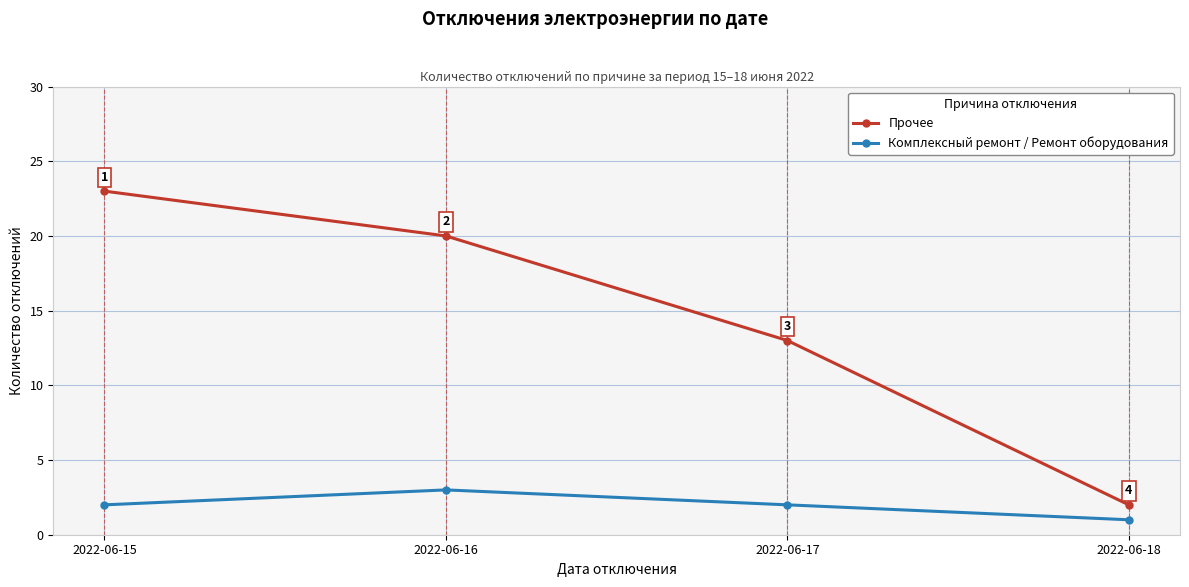

Is it true that Прочее equals 13 at 2022-06-17?

True